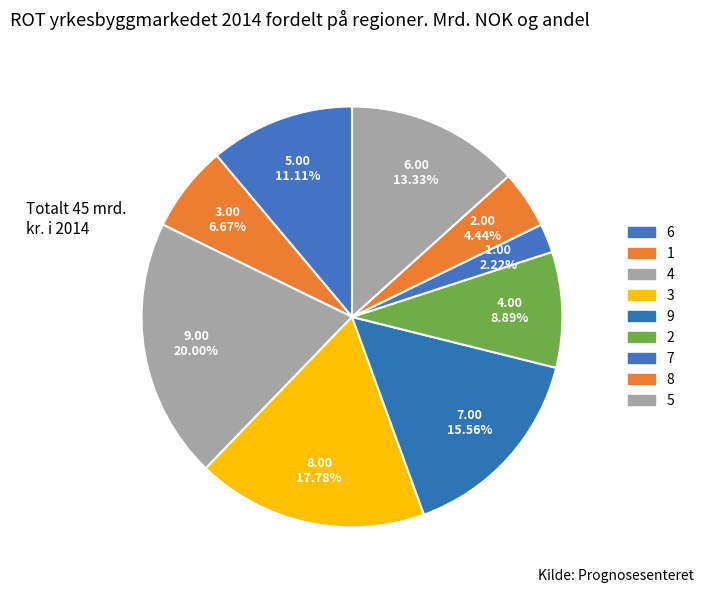

Approximately how many times larger is the value at 6 compared to 5?

0.8